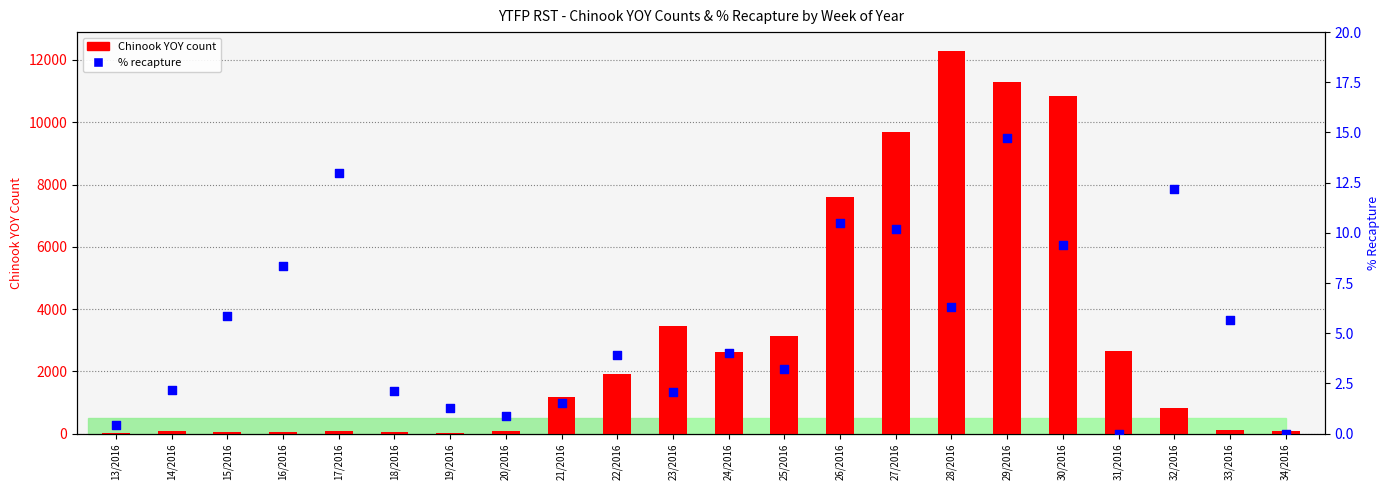

Which series has the widest spread of Y values?

Chinook YOY count